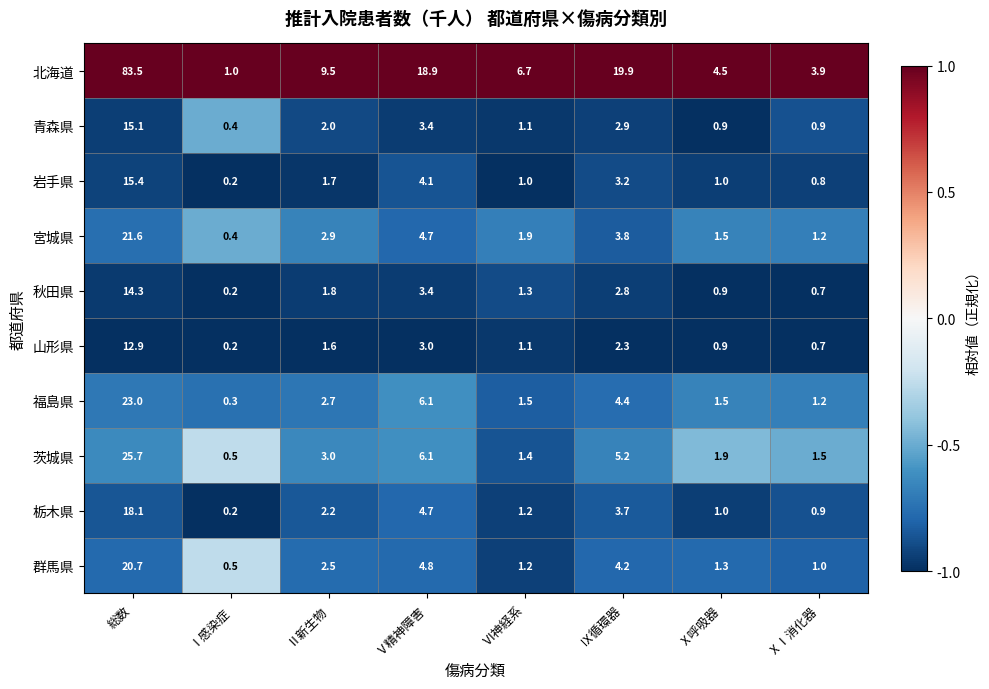

The value of 秋田県 at Ⅵ神経系 is 0.3. True or false?

False